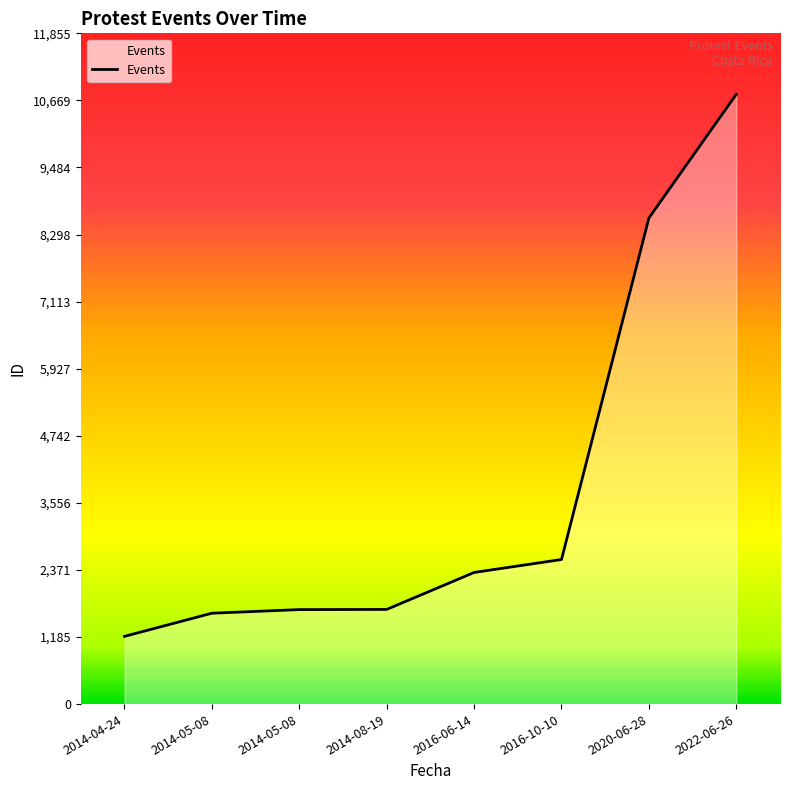

Reading right to left, what are all the values shown in this chart?

2022-06-26=10777	2020-06-28=8591	2016-10-10=2555	2016-06-14=2326	2014-08-19=1673	2014-05-08=1670	2014-05-08=1606	2014-04-24=1197